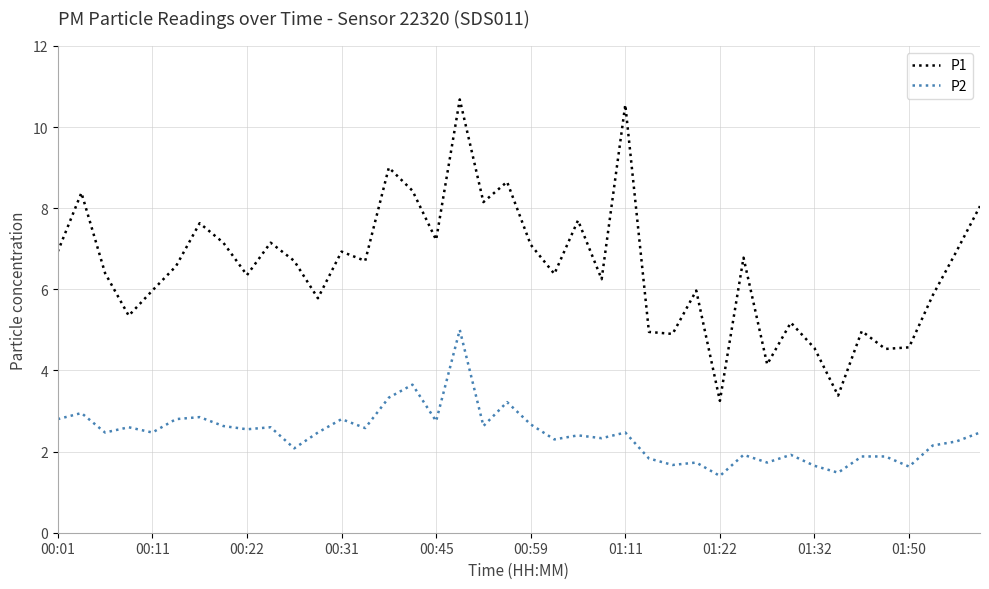

Which series has the largest total across all categories?

P1